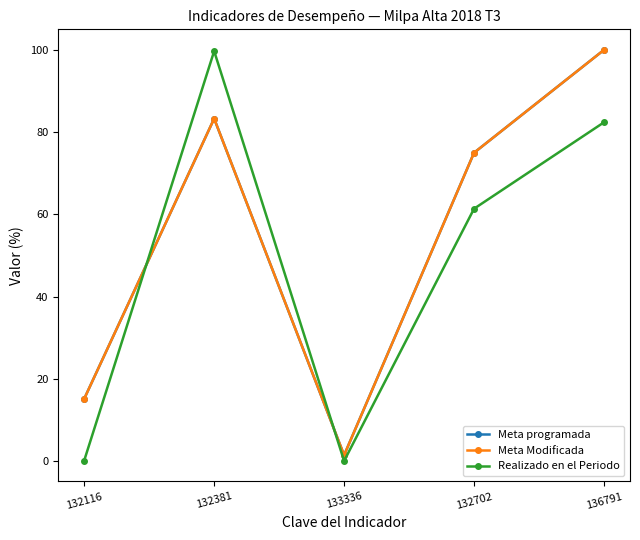

What is the label of the 3rd point from the right?

133336